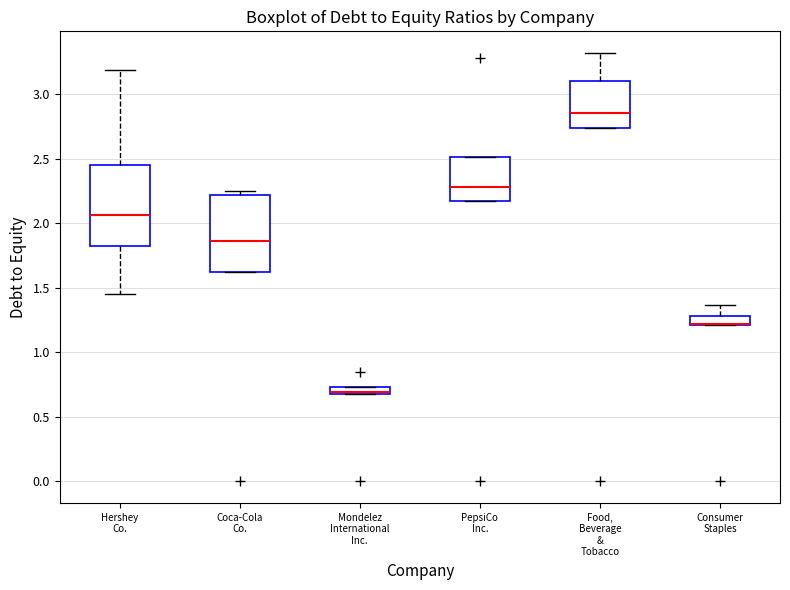

Where does the upper whisker of the box for Food, Beverage & Tobacco end on the y-axis? The values are not printed on the chart, so give them approximately, as read against the axis.

3.30